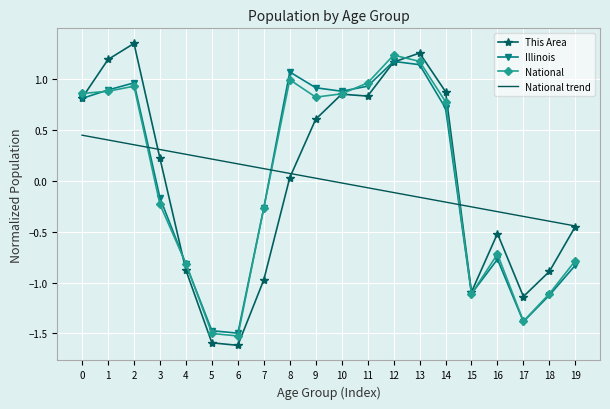

Between which two adjacent categories do National and National trend first intersect?

2 and 3